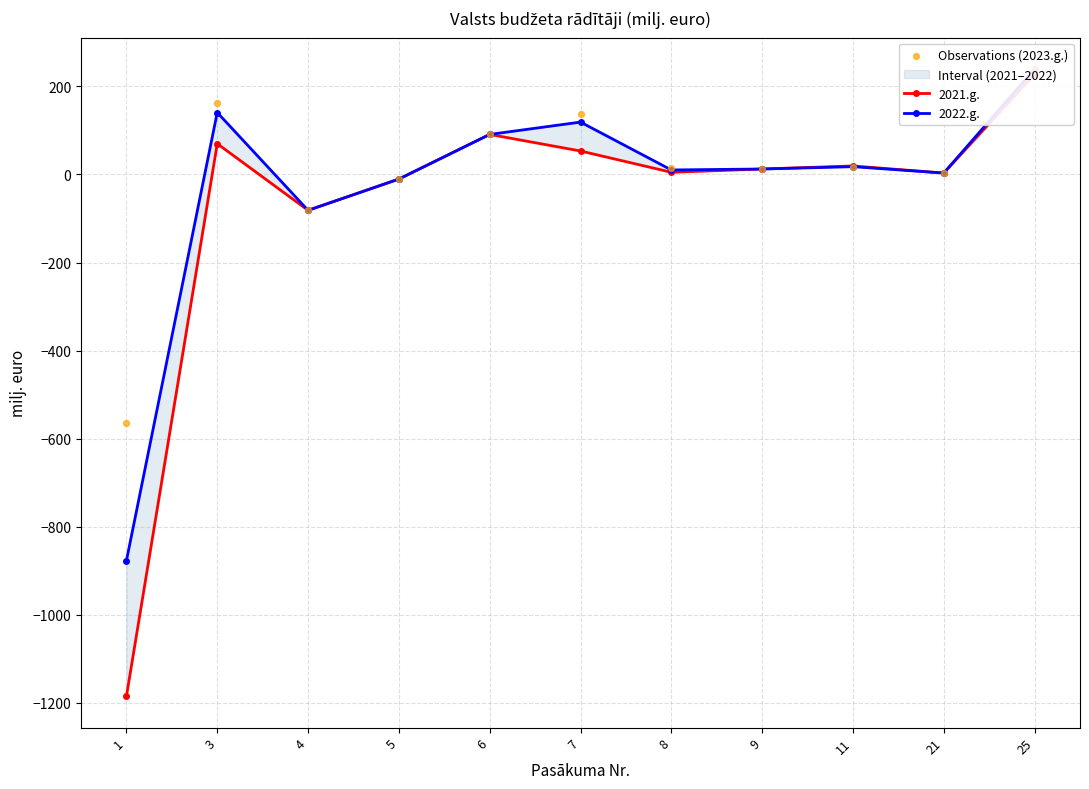

Which series reaches the minimum Y coordinate?

2021.g.